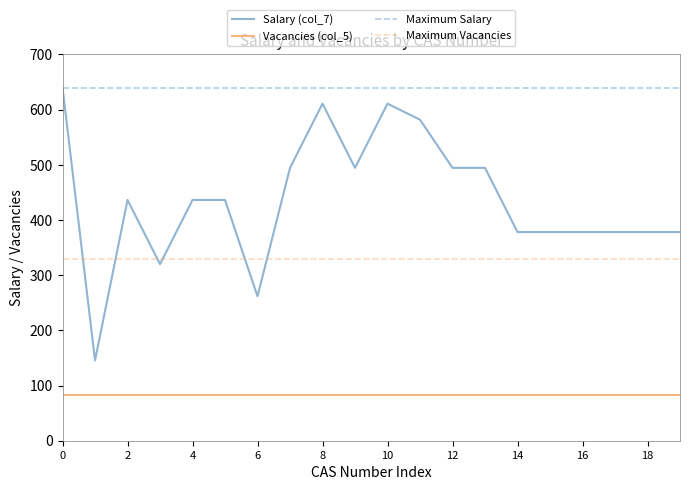

What is the maximum value shown in the chart?

640.0